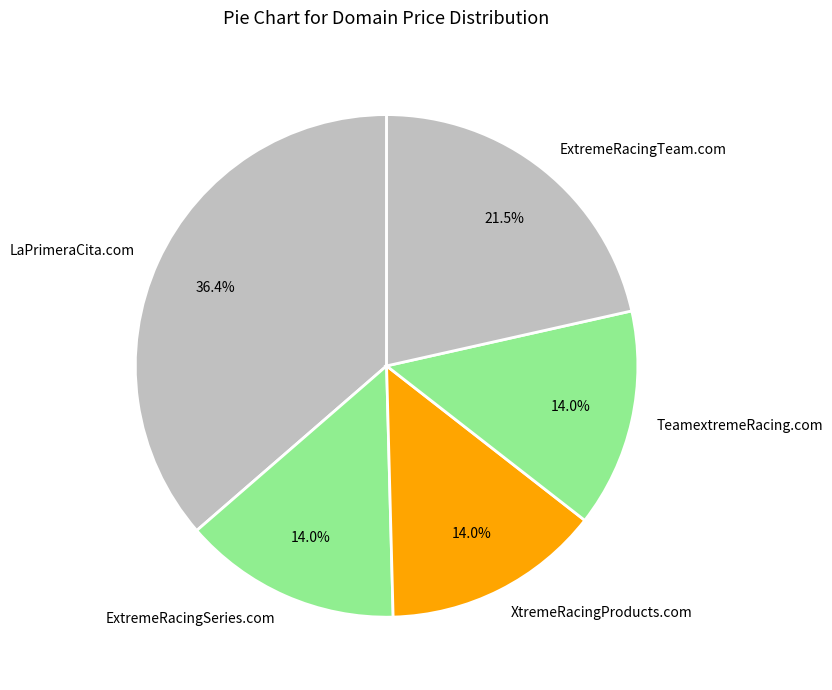

Does TeamextremeRacing.com account for over 50% of the chart?

No